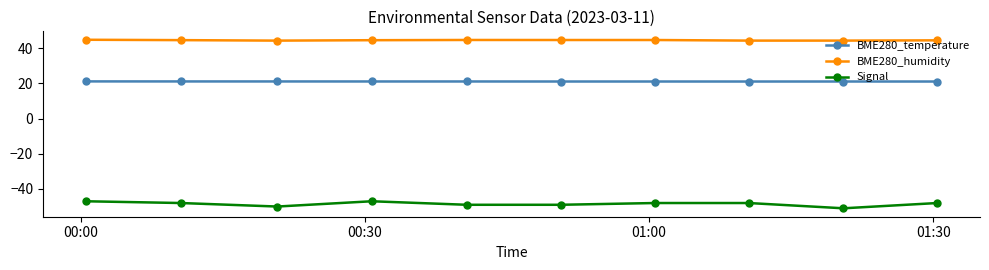

How many lines are shown in the chart?

3